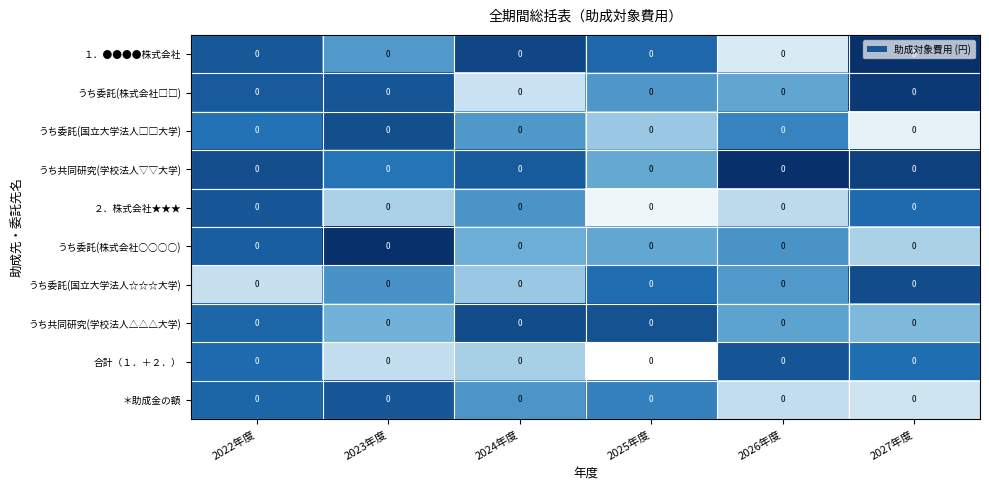

Rank the categories by １．●●●●株式会社 value from lowest to highest.

2026年度, 2023年度, 2025年度, 2022年度, 2024年度, 2027年度